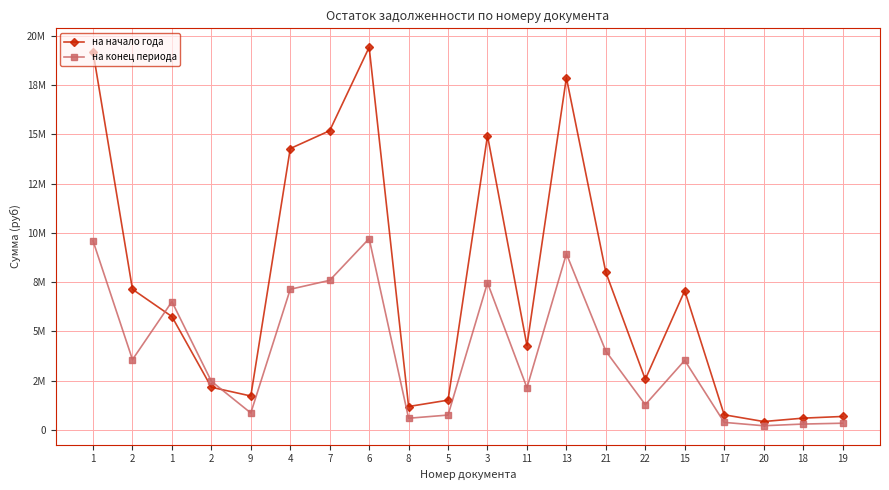

The на конец периода series shows 595148.0 at 8. True or false?

True